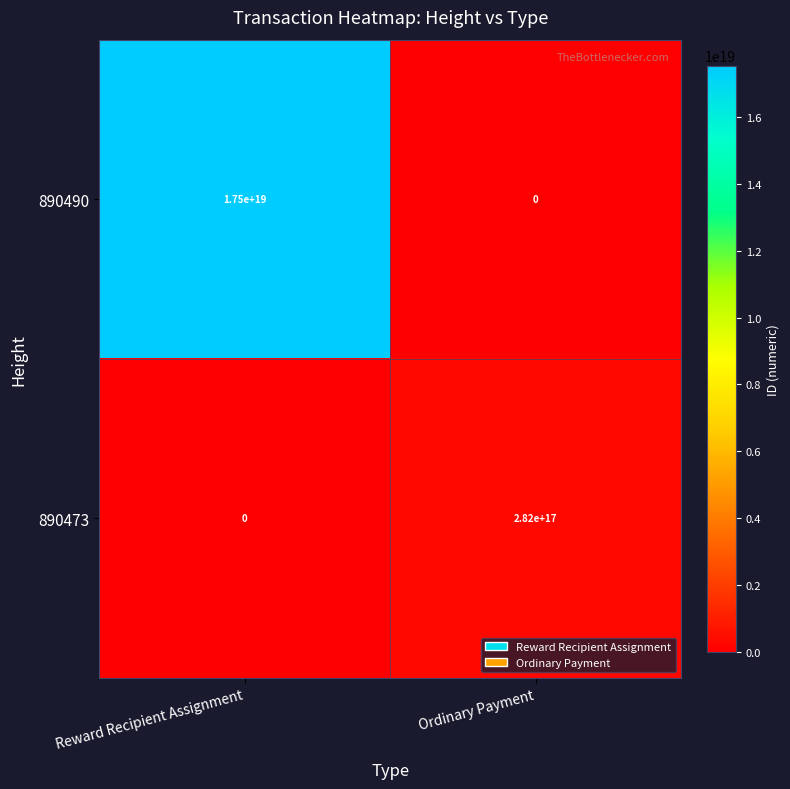

Which category has the lowest value in the 890473 series?

Reward Recipient Assignment